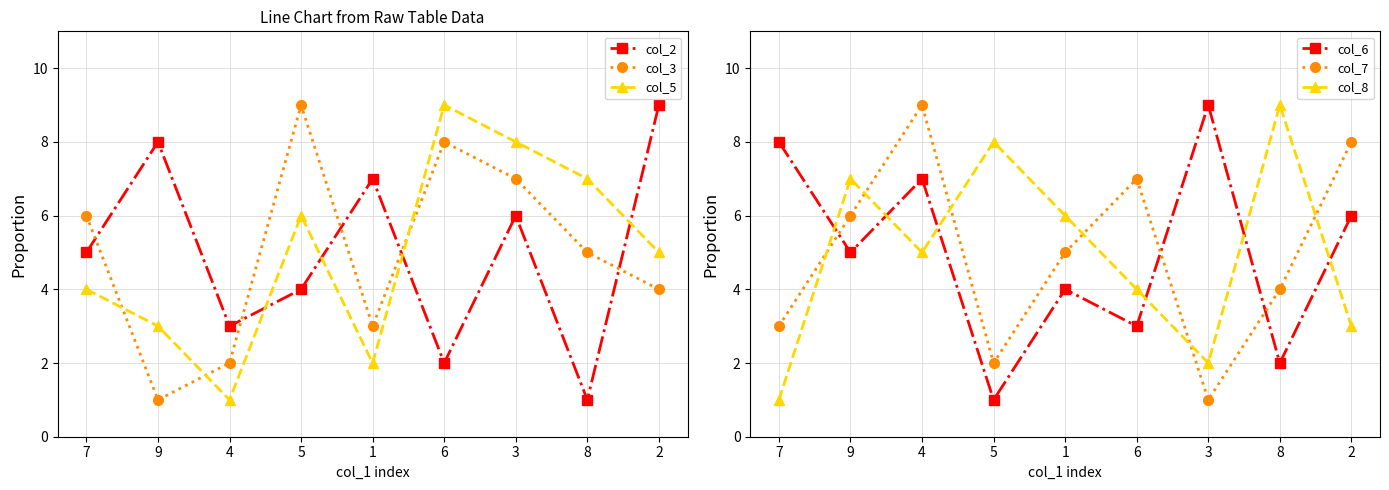

Where do col_2 and col_7 first cross each other?

9 and 4